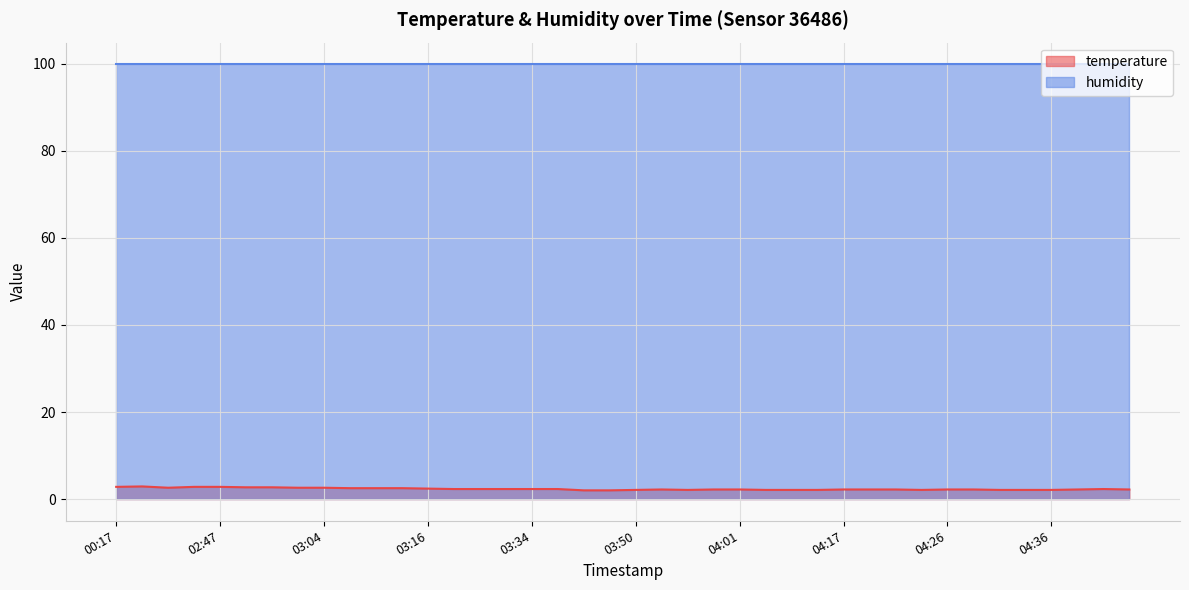

What is the average value?

2.3